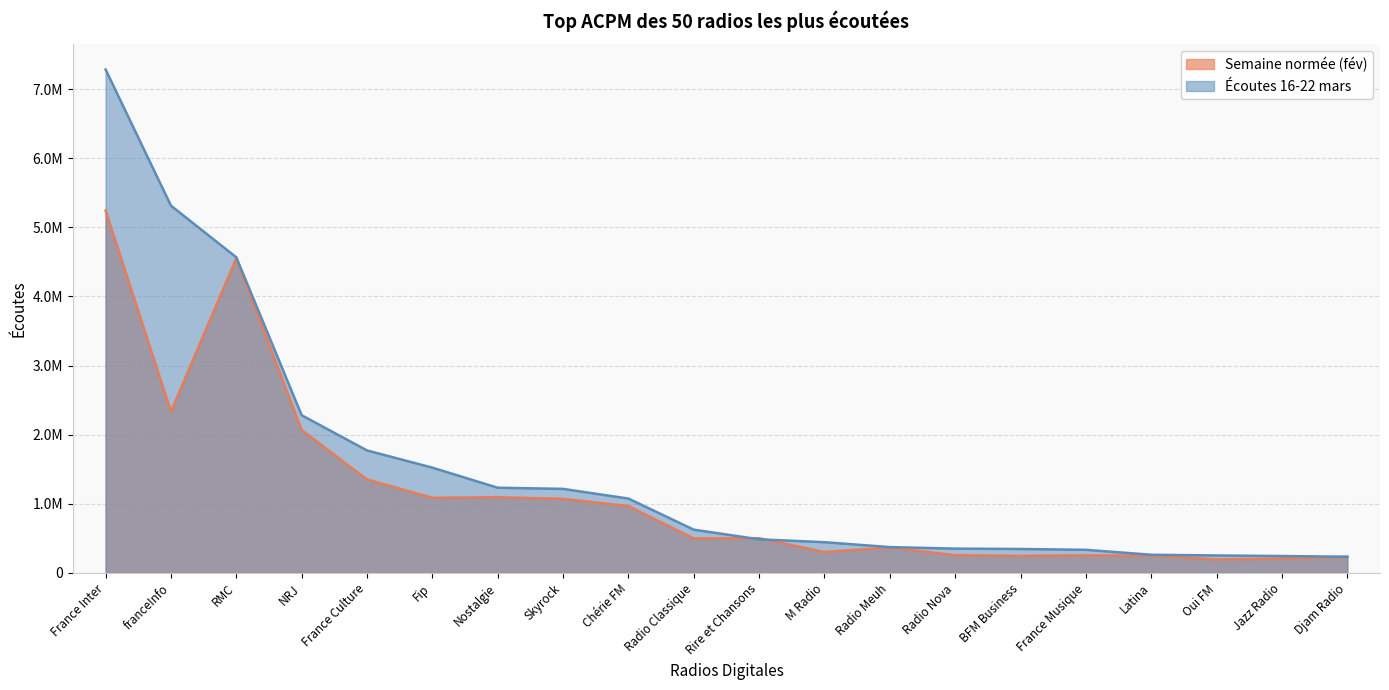

What is the total value across all series at Latina?

513310.0